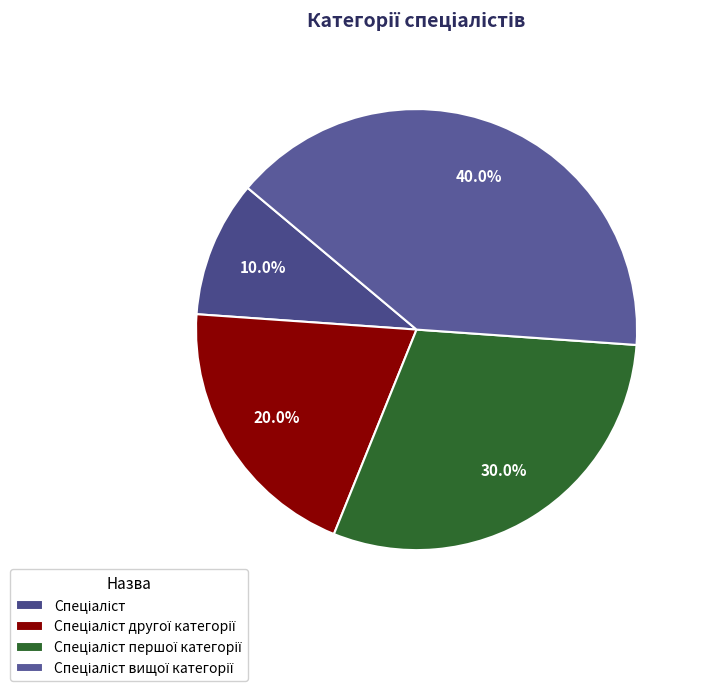

Count the number of slices in the pie.

4